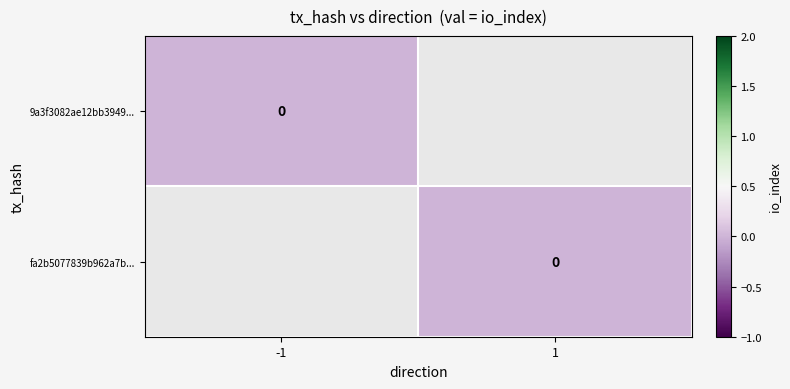

What is the difference between the fa2b5077839b962a7b693740b0d3c32b34a6b0f... values at io_index and direction?

1